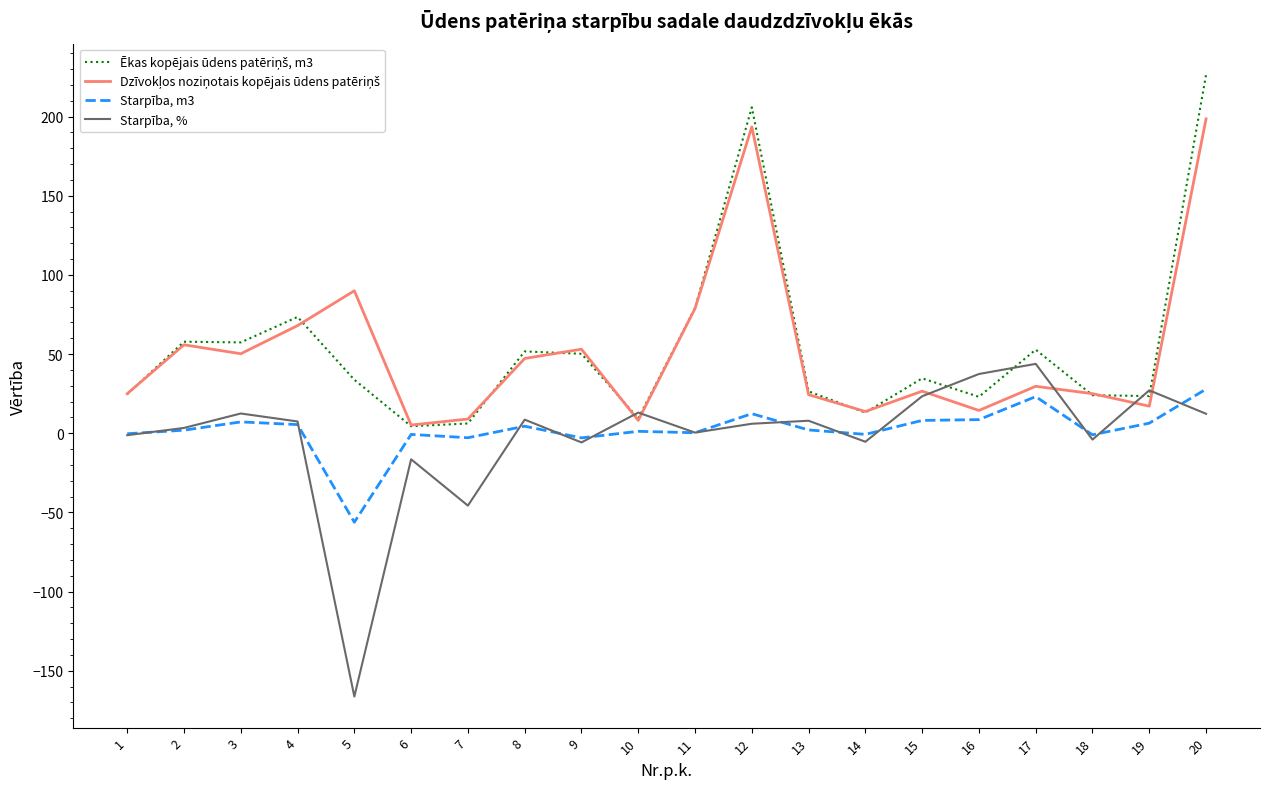

What is the total value across all series at 17?

149.4